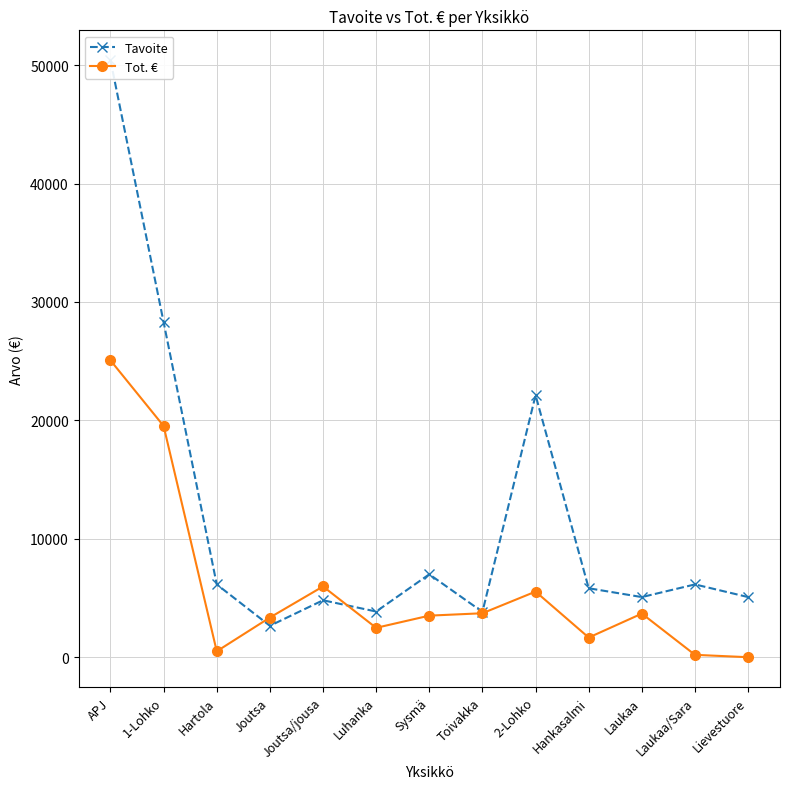

Read the Tot. € value at Luhanka.

2480